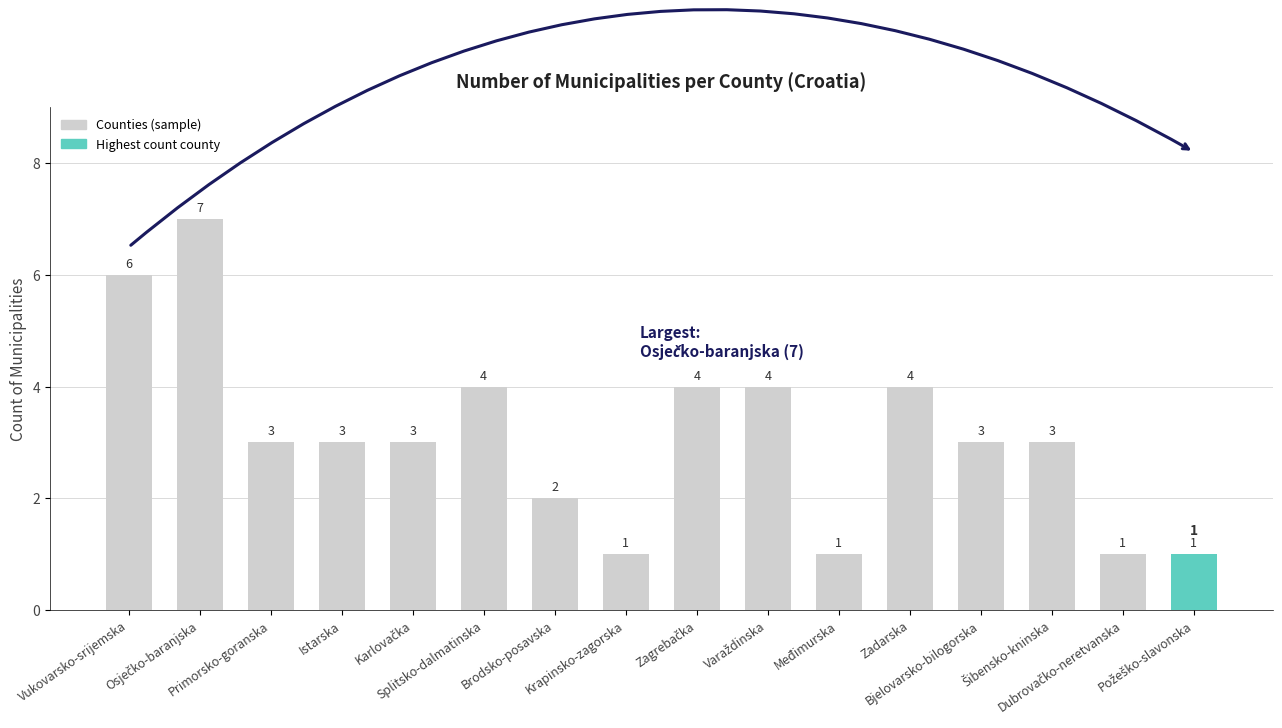

What is the difference between the values at Splitsko-dalmatinska and Istarska?

1